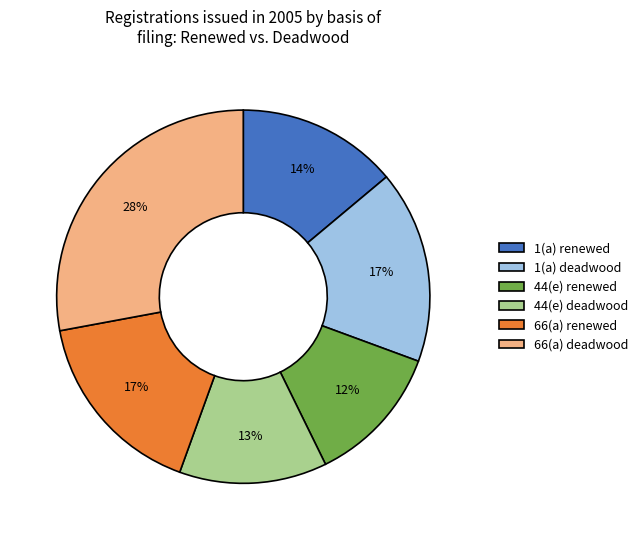

Which has a higher value, 66(a) renewed or 1(a) renewed?

66(a) renewed